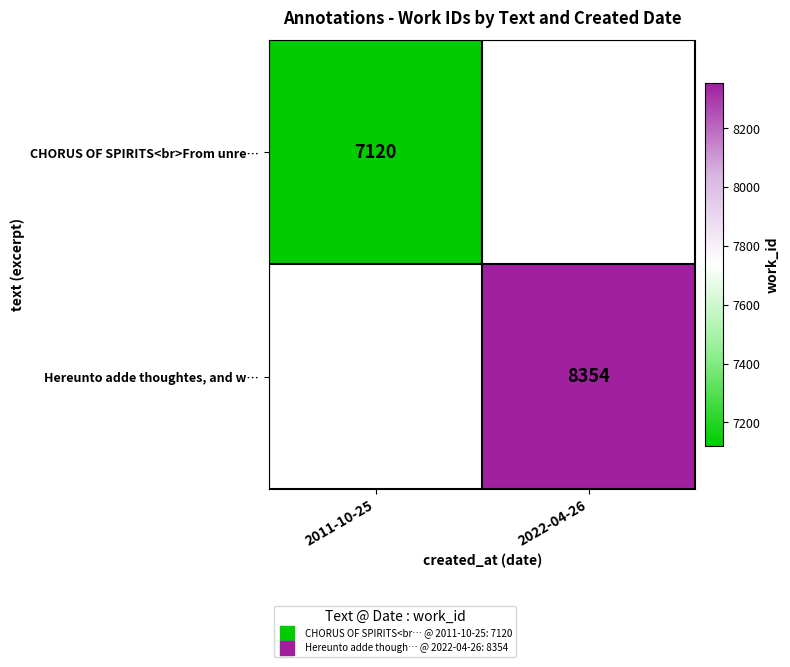

Which label corresponds to the smallest value in the chart?

2011-10-25